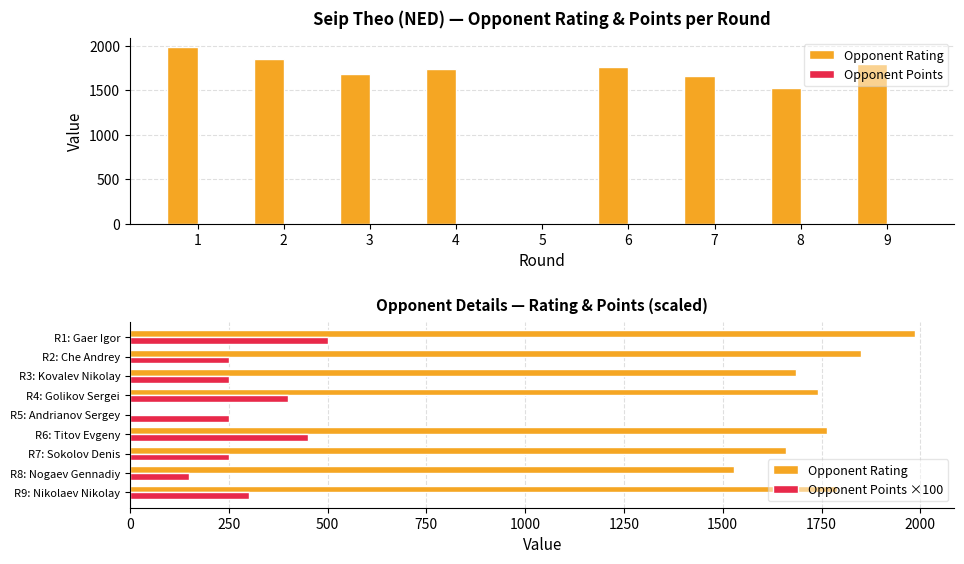

How many distinct data groups are displayed?

3